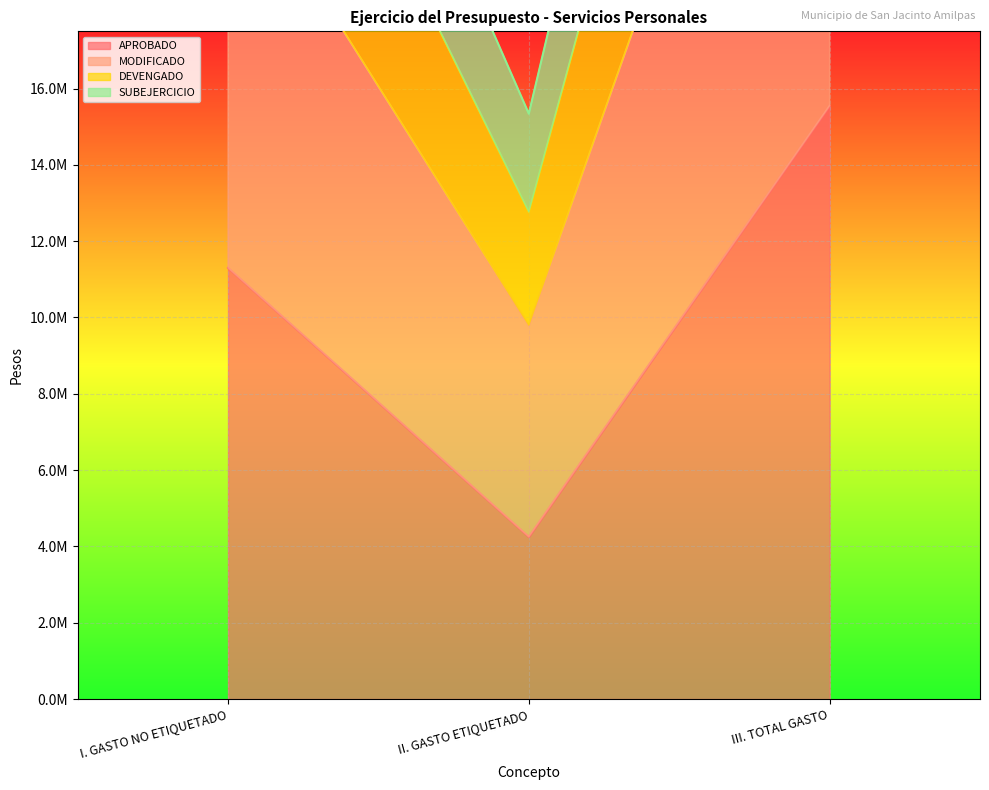

At which label does DEVENGADO reach its peak?

III. TOTAL GASTO